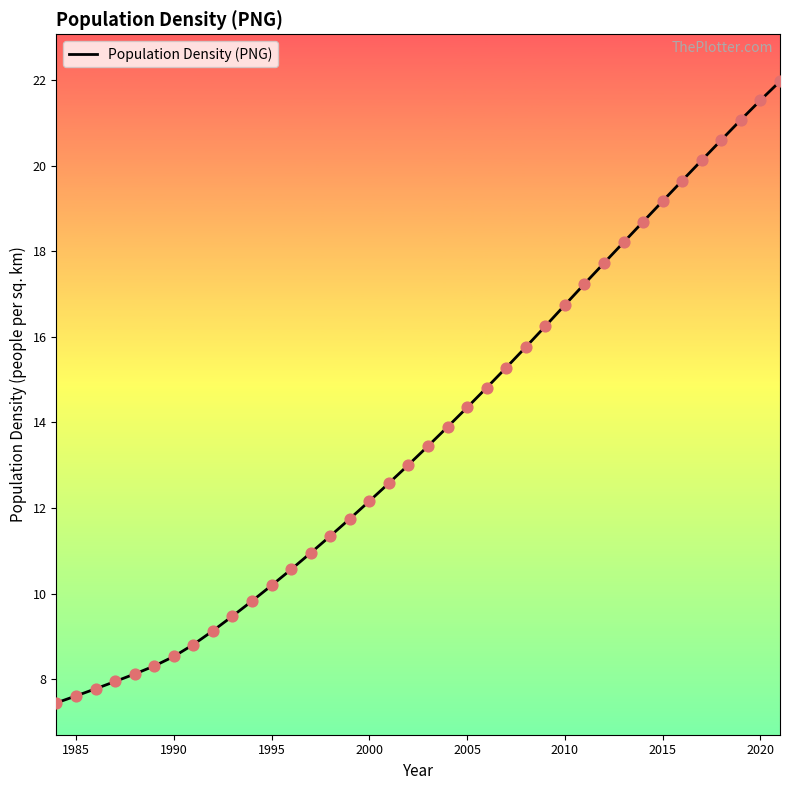

What is the greatest value displayed?

22.0